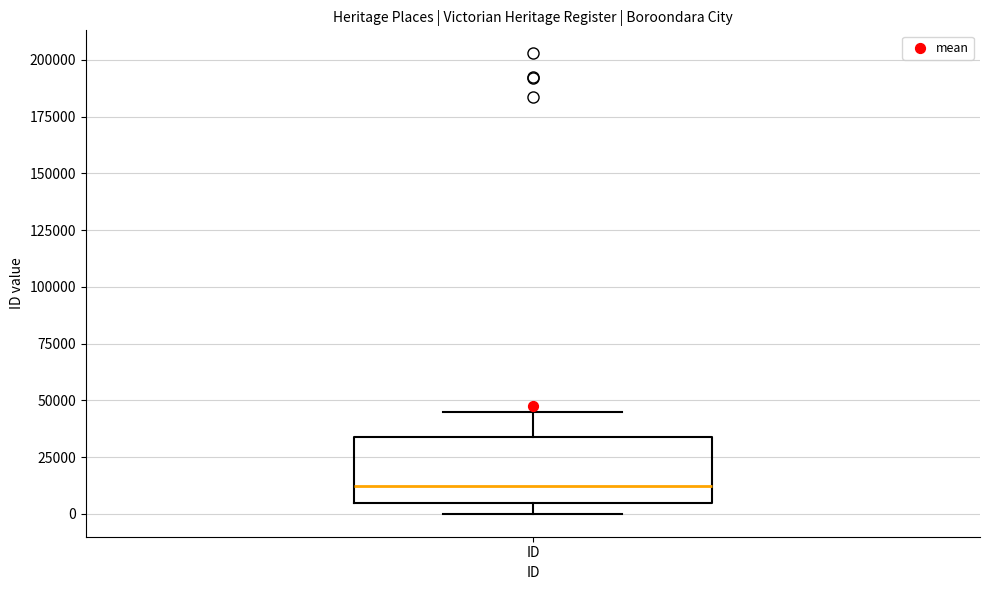

Where is the lower edge of the box for ID on the y-axis? The values are not printed on the chart, so give them approximately, as read against the axis.

5000